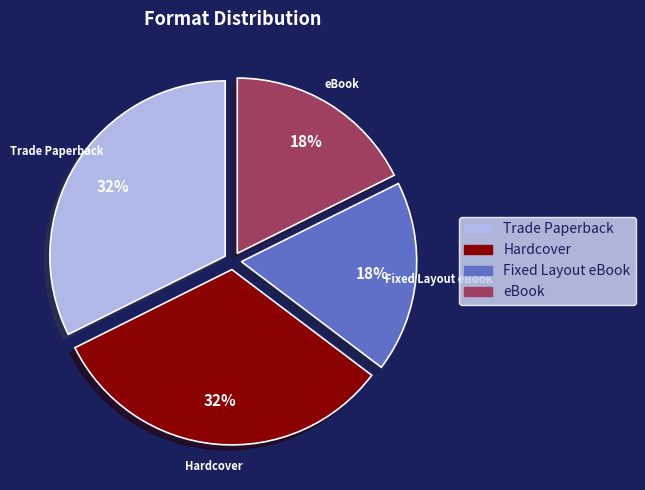

Is there any slice that represents more than half of the pie?

No